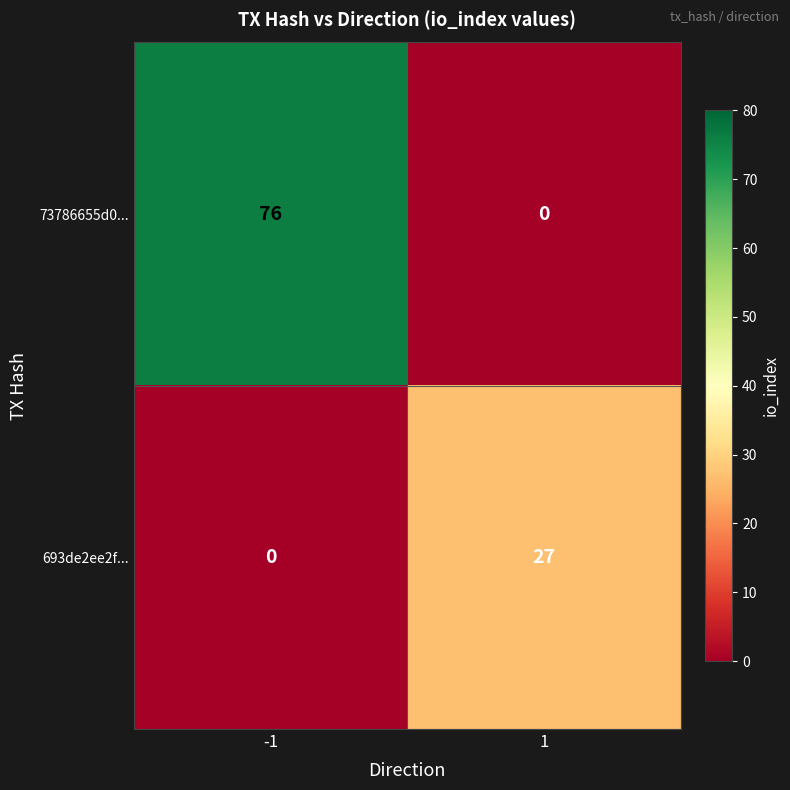

List the series in order of their peak value, lowest first.

693de2ee2f..., 73786655d0...